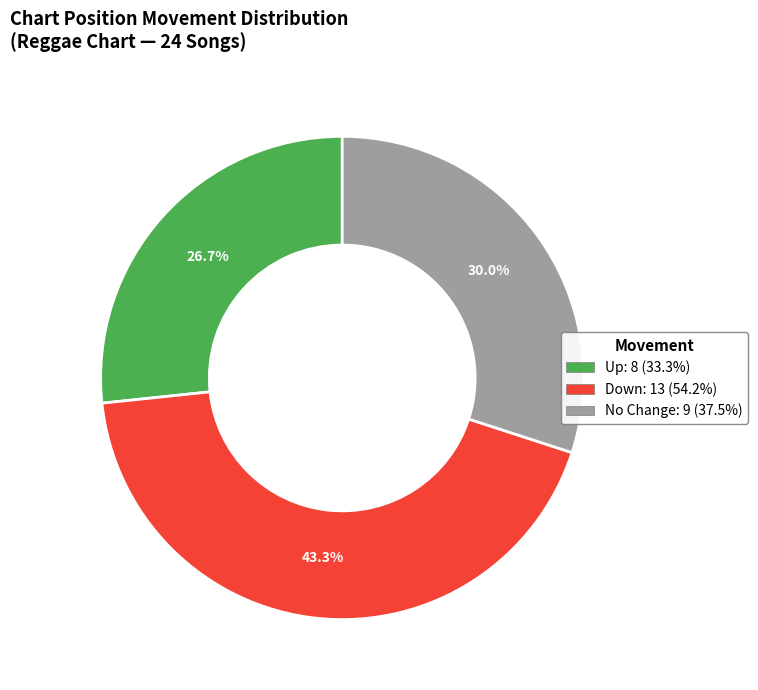

How many segments does this pie chart have?

3